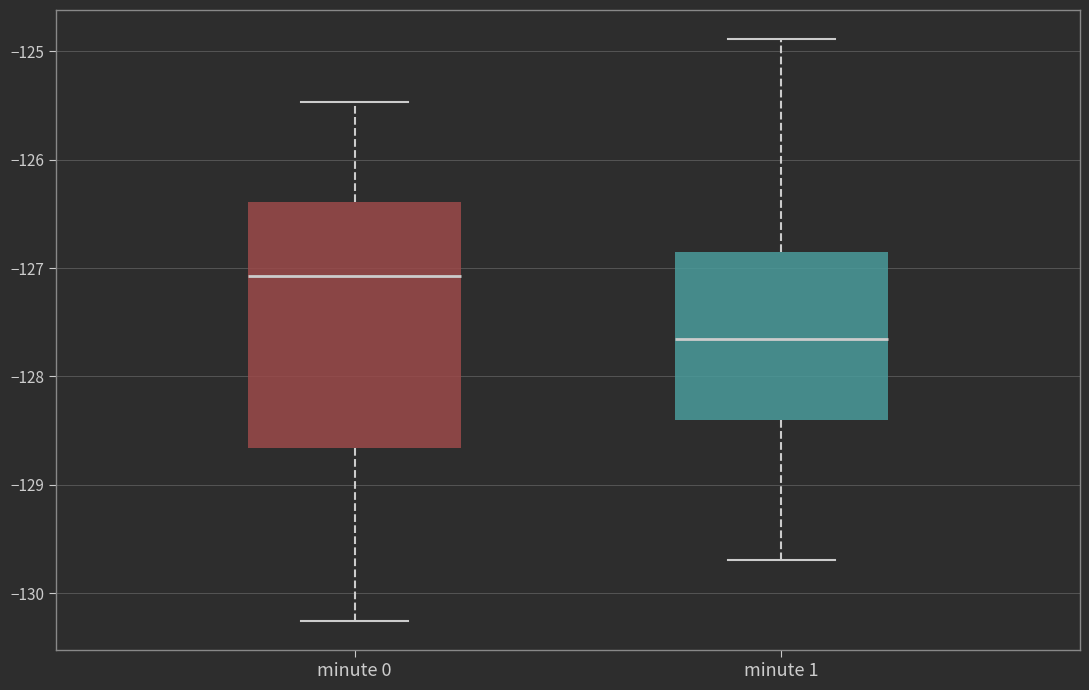

Where is the upper edge of the box for minute 1 on the y-axis? The values are not printed on the chart, so give them approximately, as read against the axis.

-126.8